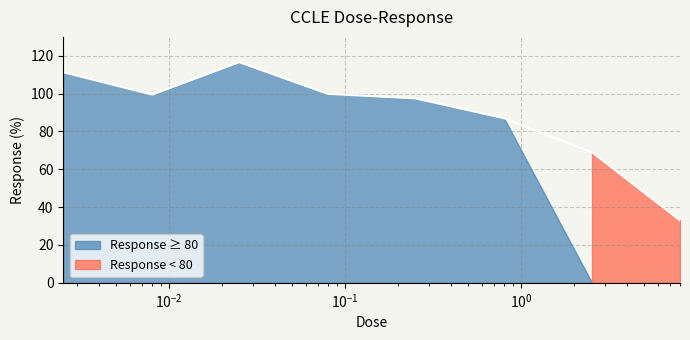

Rank the categories by value from highest to lowest.

0.025, 0.0025, 0.08, 0.008, 0.25, 0.8, 2.53, 8.0